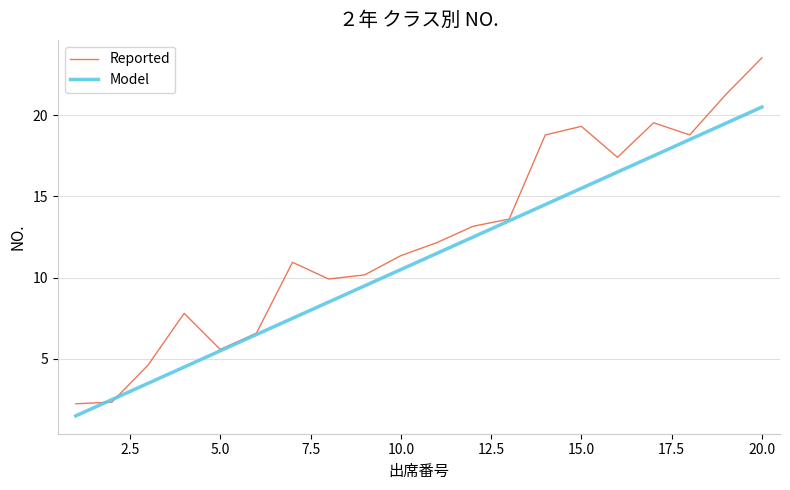

What is the difference between the maximum and second lowest values in the Model series?

18.0